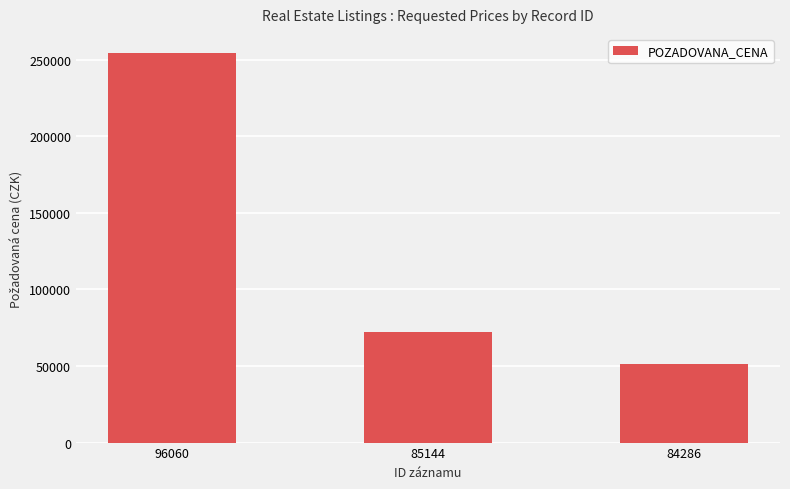

What is the difference between the maximum and minimum values?

203100